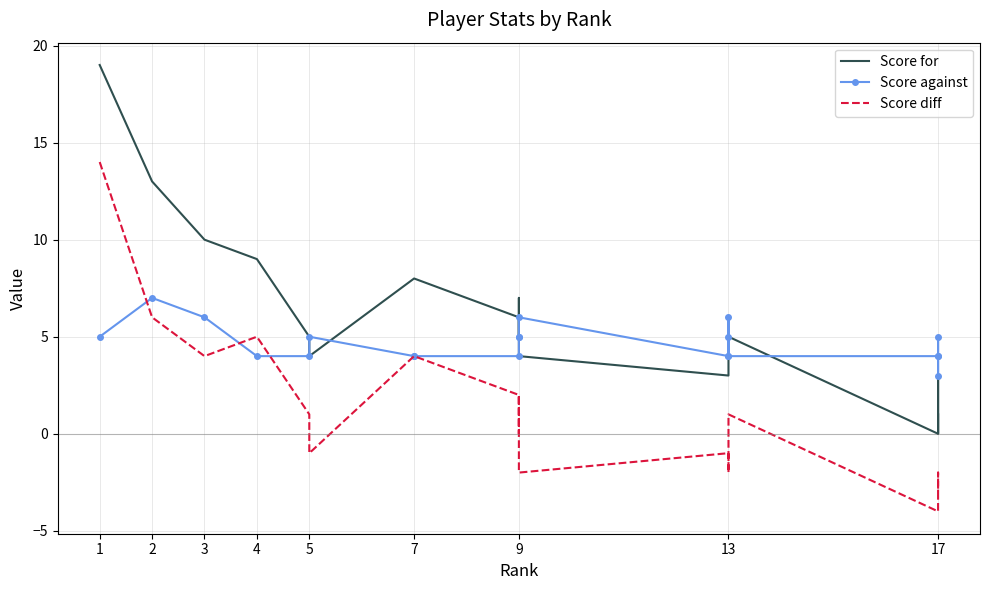

At which label is Score for closest to 9?

4